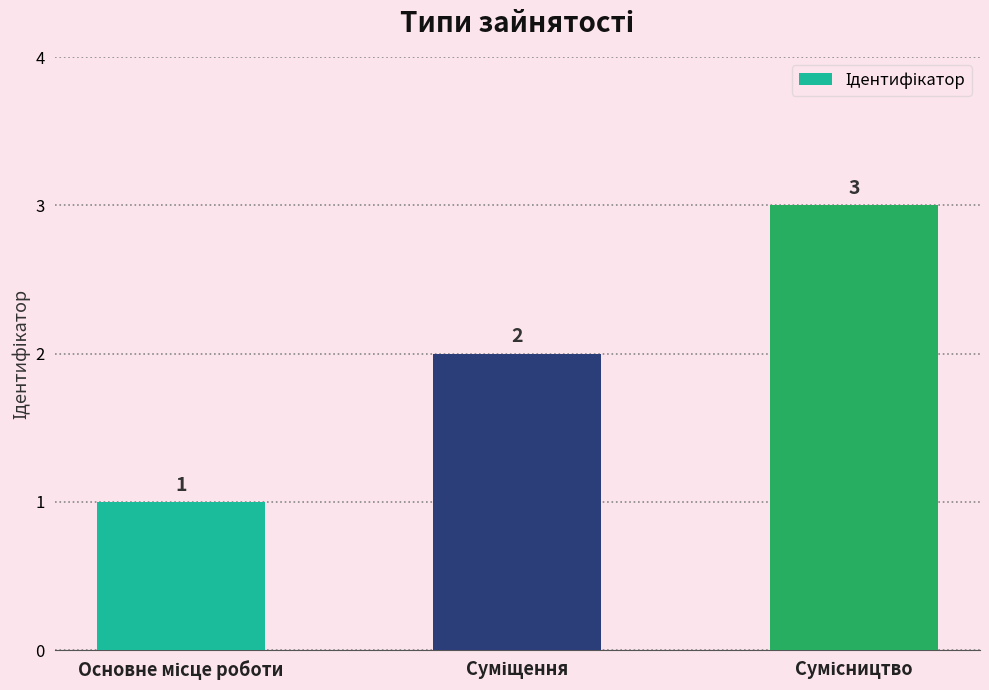

What is the greatest value displayed?

3